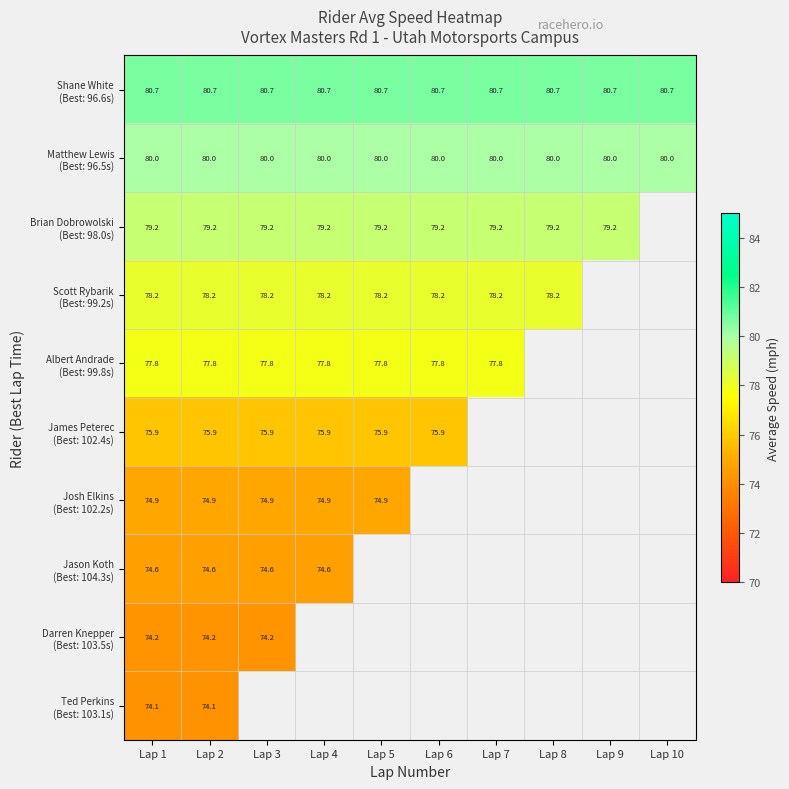

What is the approximate value of Scott Rybarik (Best: 99.2s) at Lap 6?

78.2